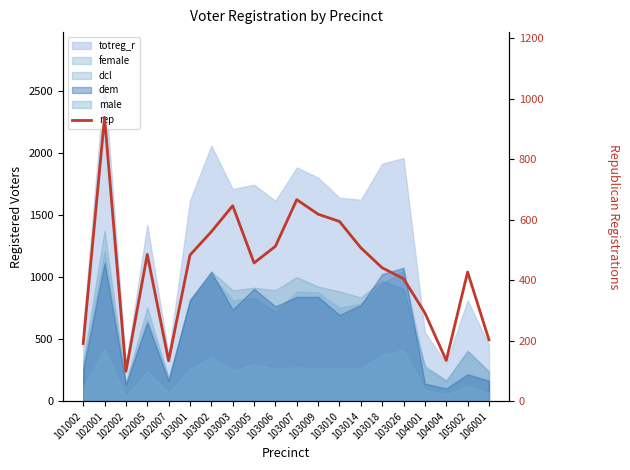

What is the sum of the values at 103010 and 103007?

1260